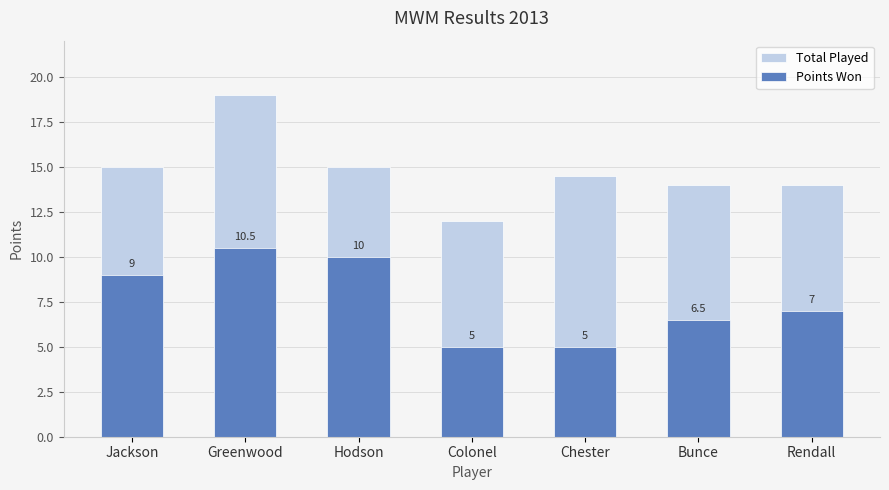

At which label does Points Won first exceed 7?

Jackson